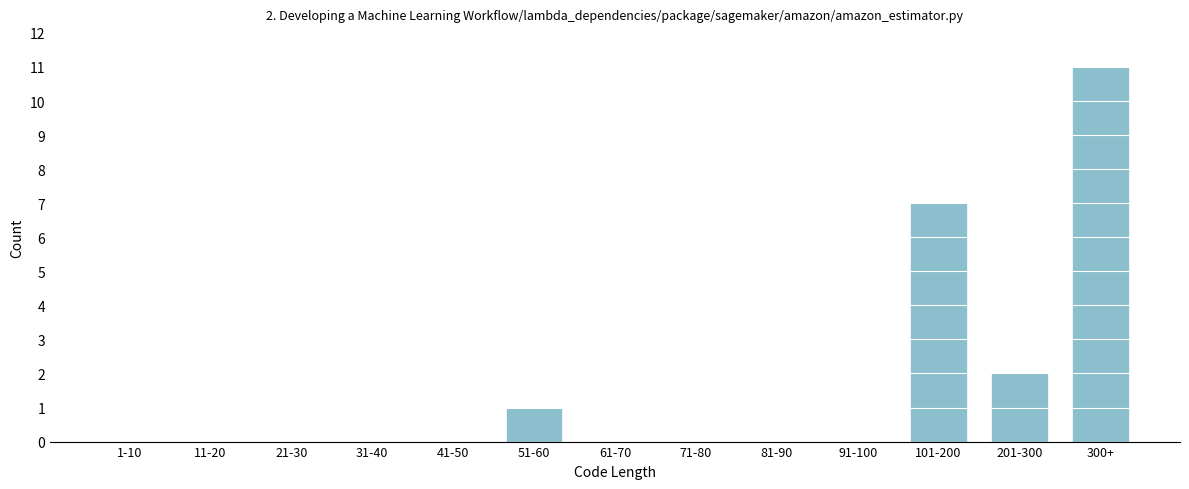

Reading left to right, transcribe all the data shown in this chart.

1-10=0	11-20=0	21-30=0	31-40=0	41-50=0	51-60=1	61-70=0	71-80=0	81-90=0	91-100=0	101-200=7	201-300=2	300+=11